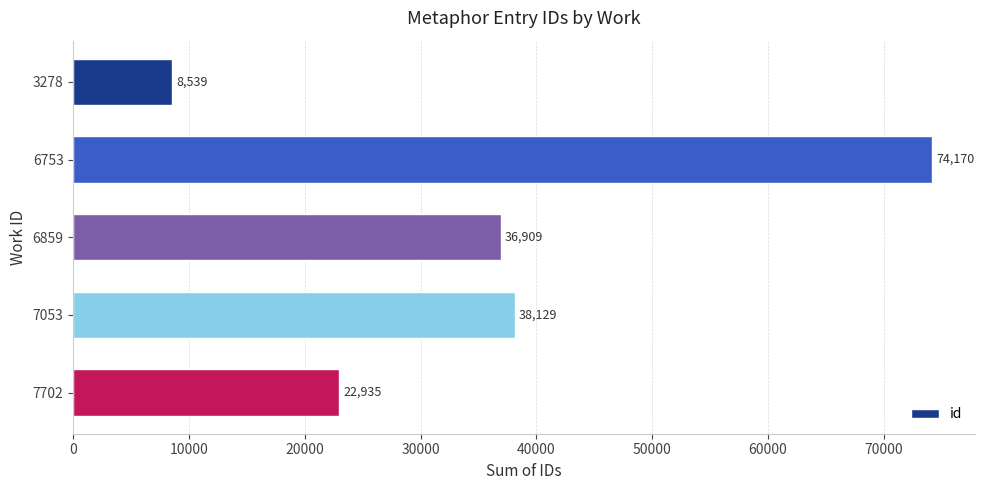

What is the value of the 3rd bar from the top?

36909